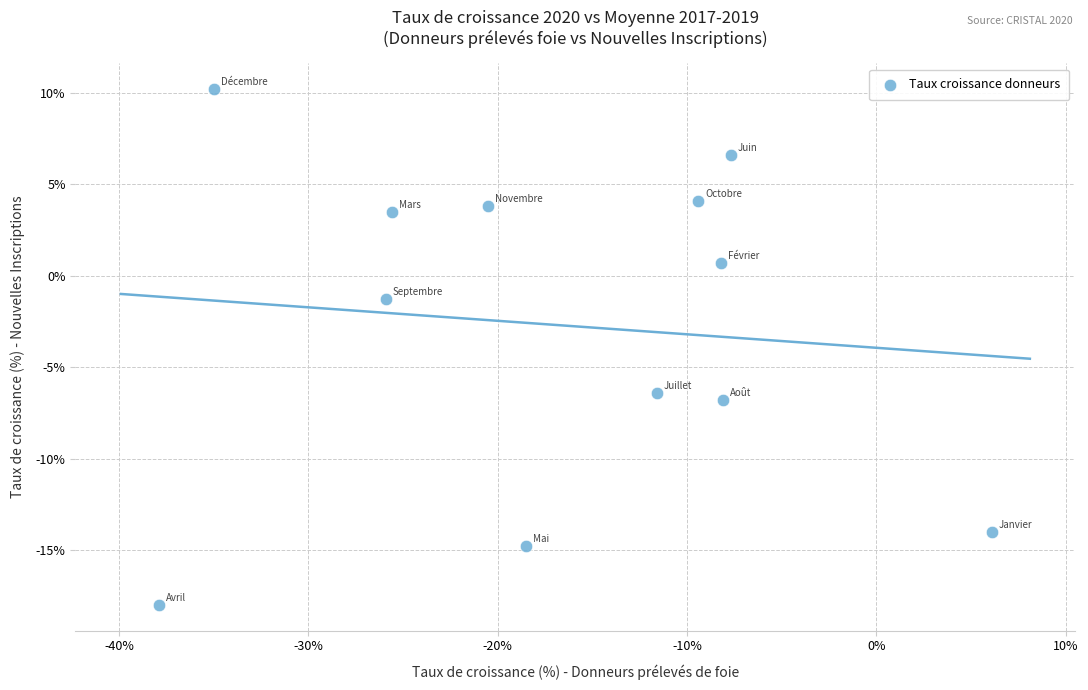

What is the average X value?

-16.9